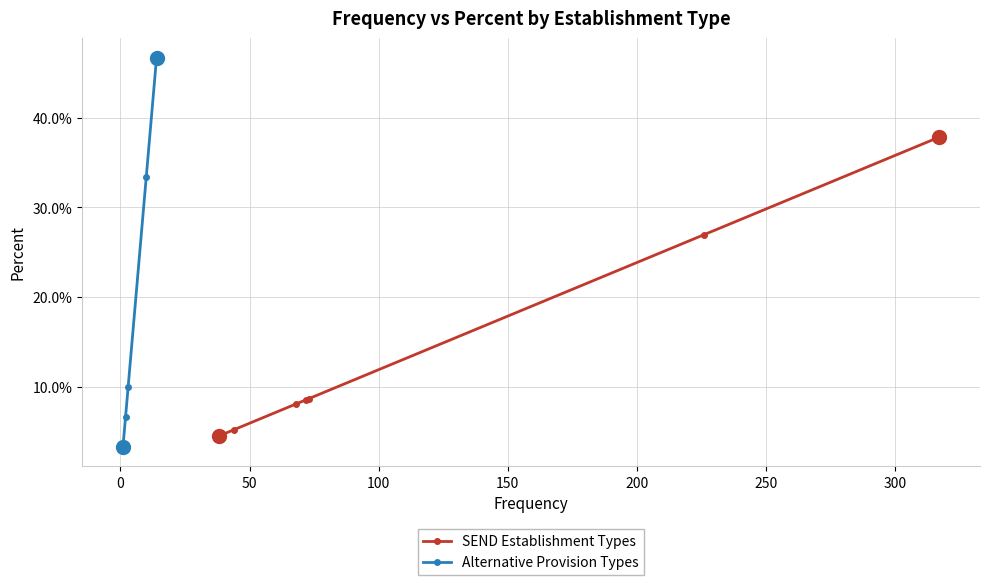

Which has a higher value, 4 or 6?

4